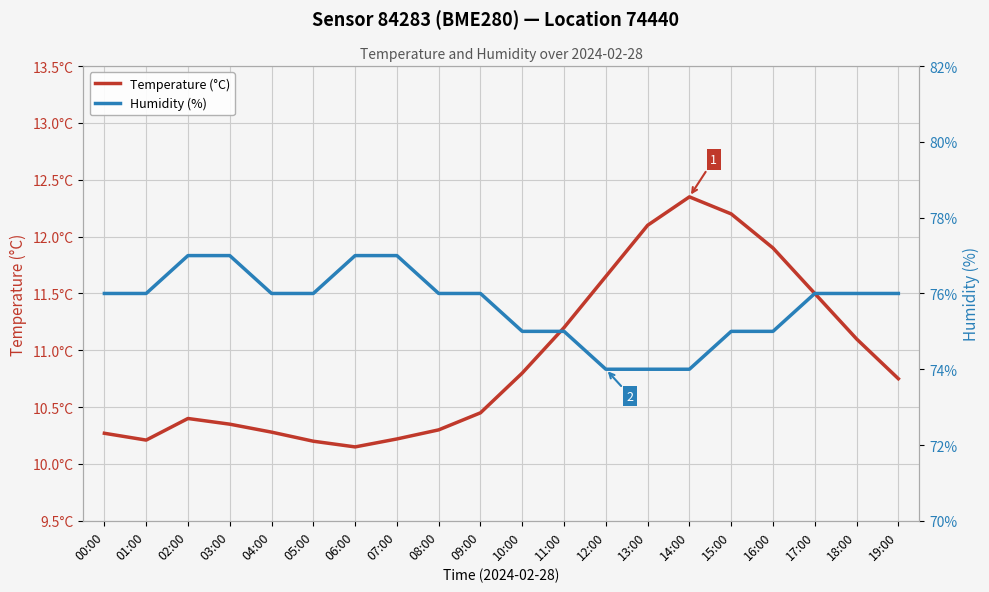

How many Humidity (%) values are between 75 and 76?

13